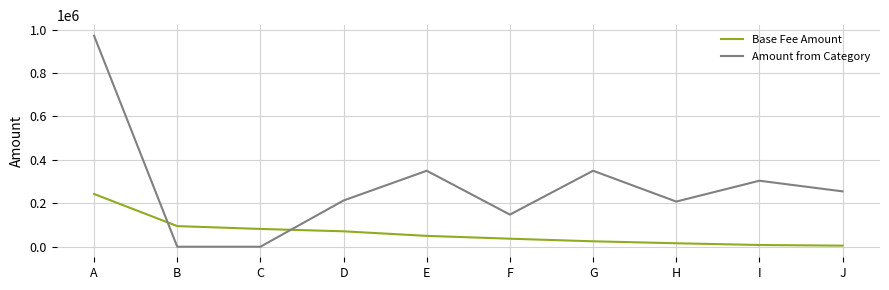

Where do Base Fee Amount and Amount from Category first cross each other?

A and B